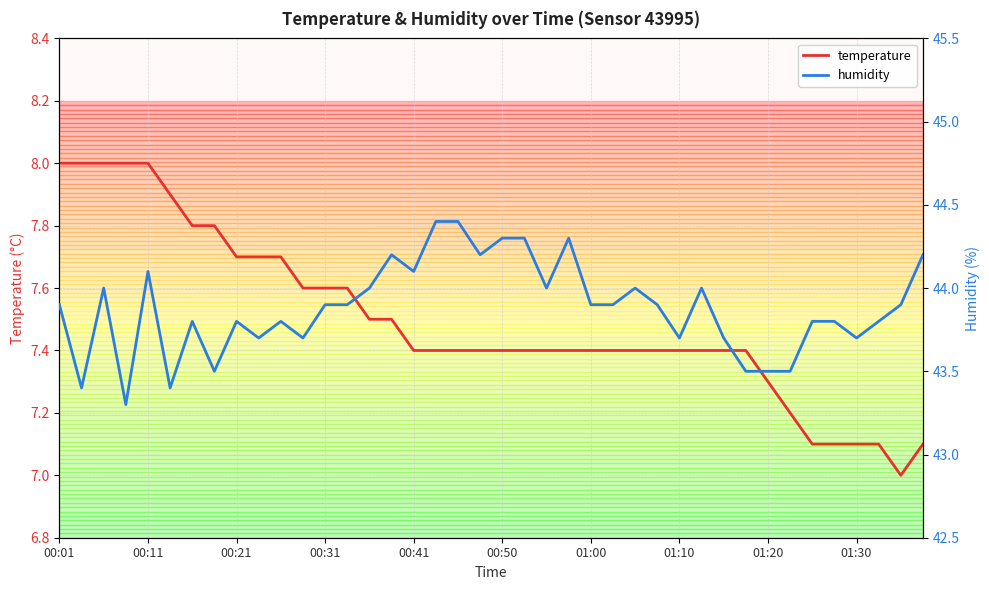

What is the highest value of the temperature series?

8.0